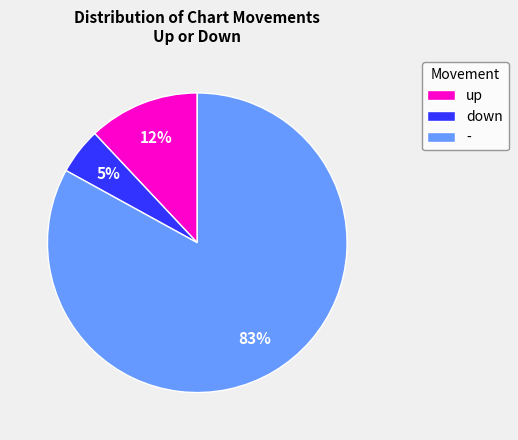

Is the sum of down and up greater than half?

No